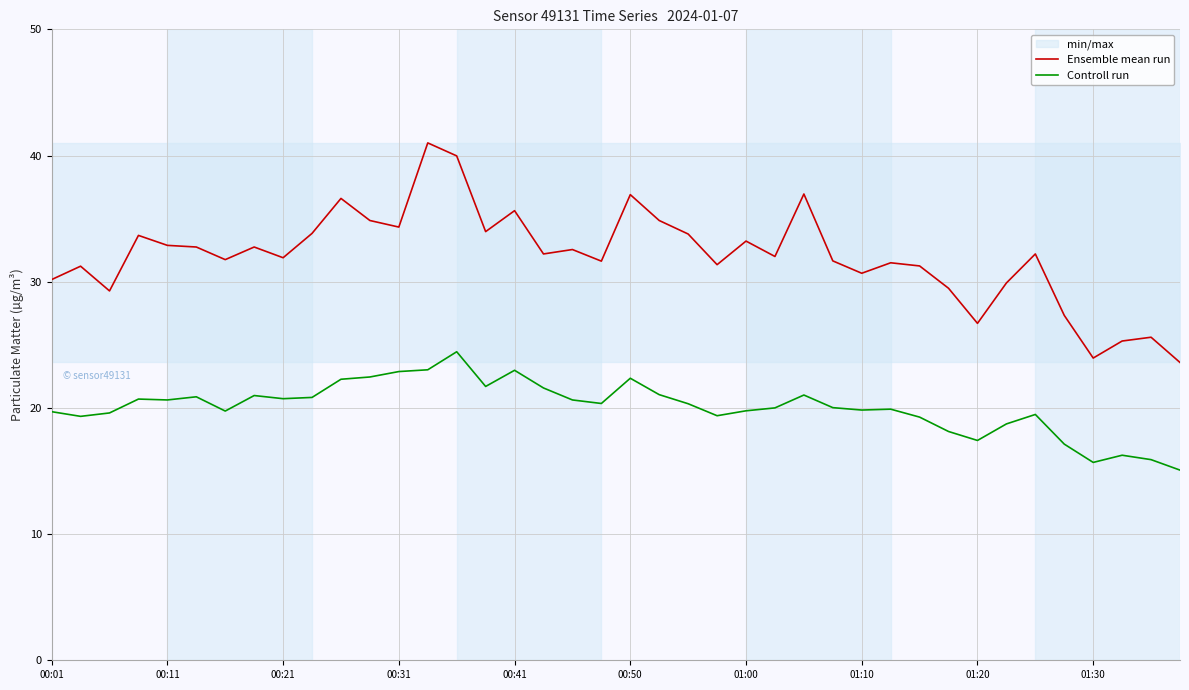

How many lines are shown in the chart?

2